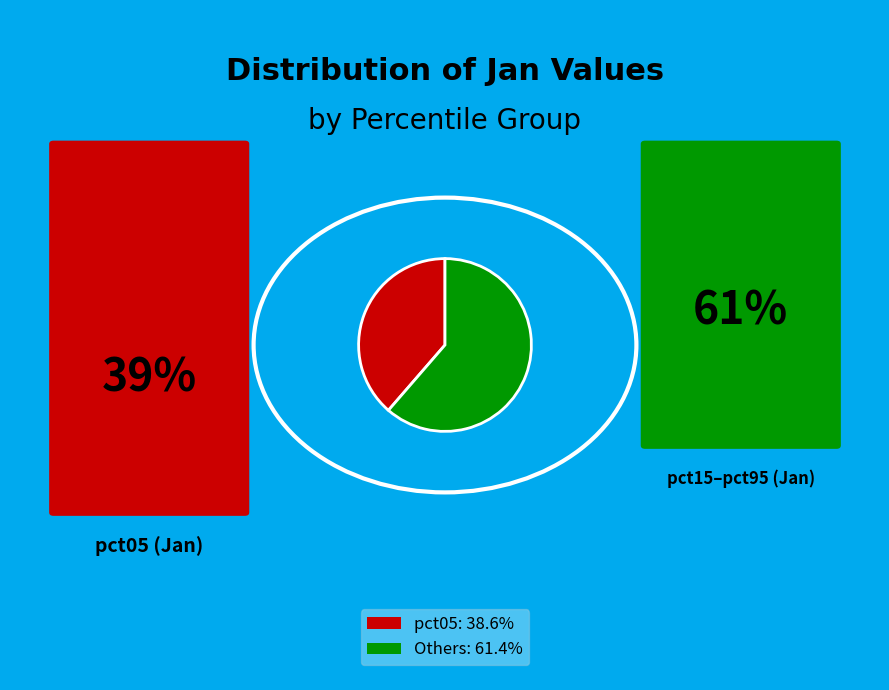

Does any single category account for the majority?

Yes